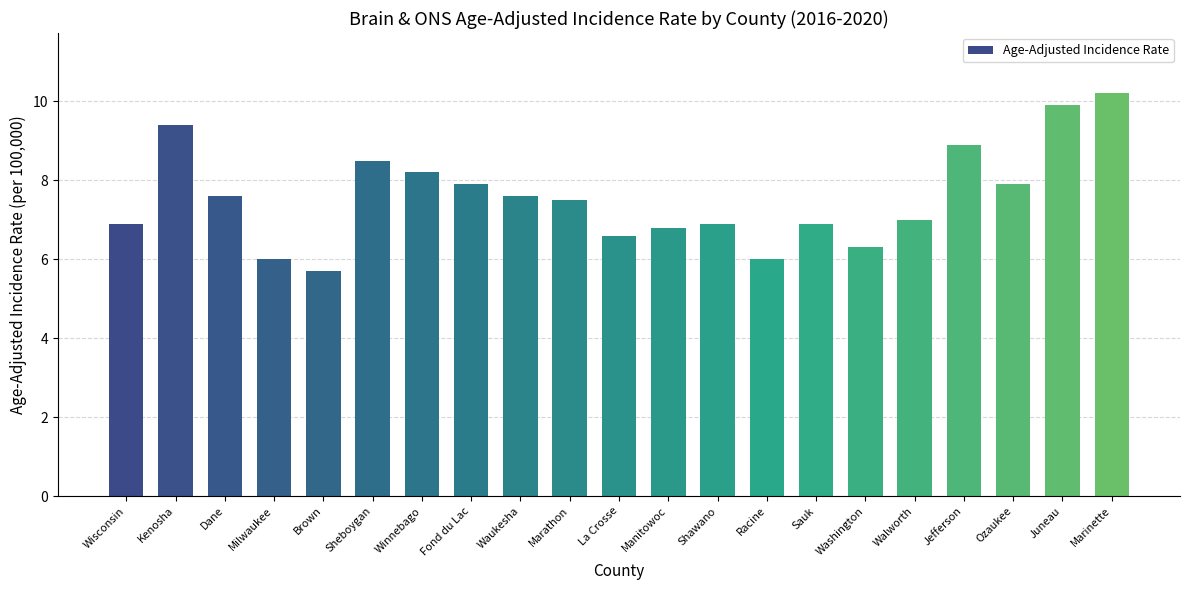

What position from the right is Sheboygan?

16